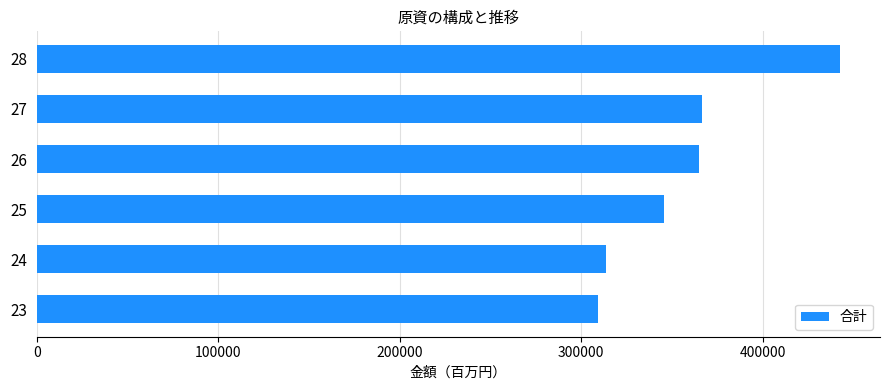

What is the difference between the maximum and minimum values?

133455